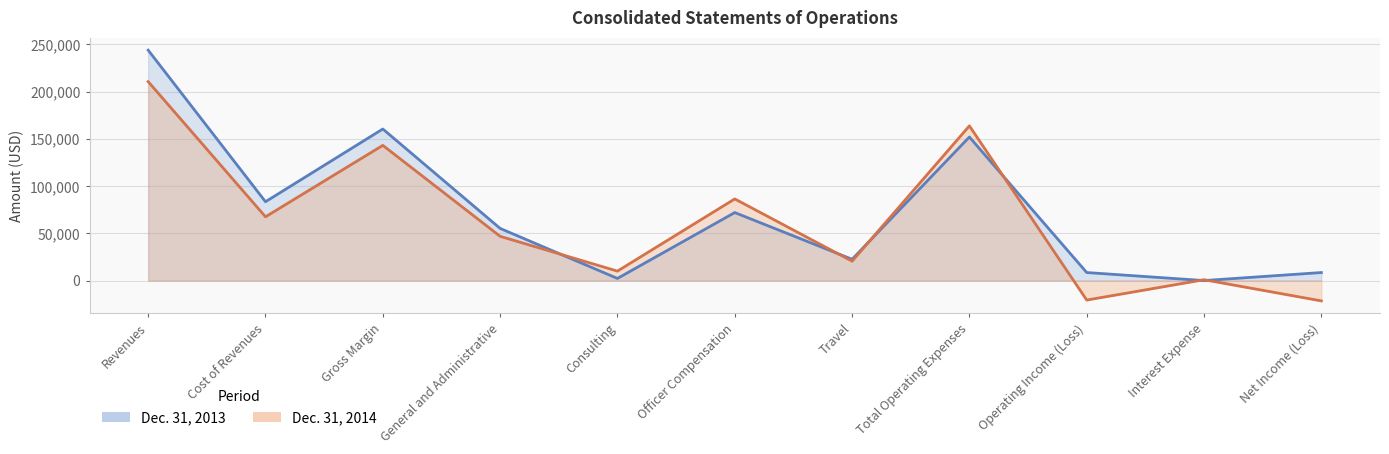

What is the value of the Dec. 31, 2013 point at the 2nd from the left?

83462